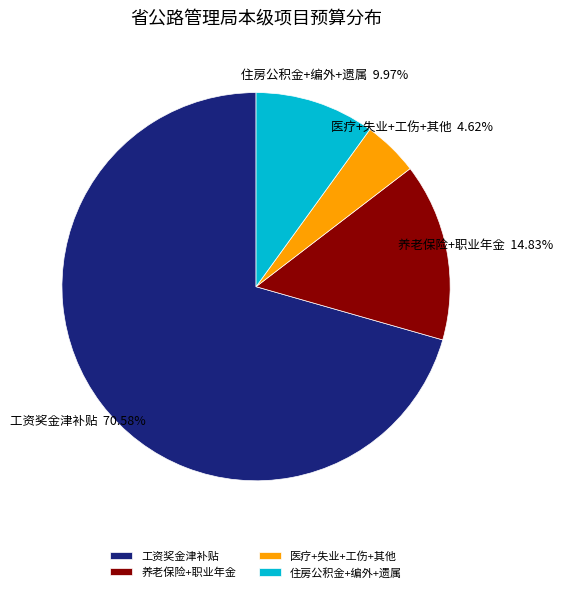

Which category accounts for the majority?

工资奖金津补贴